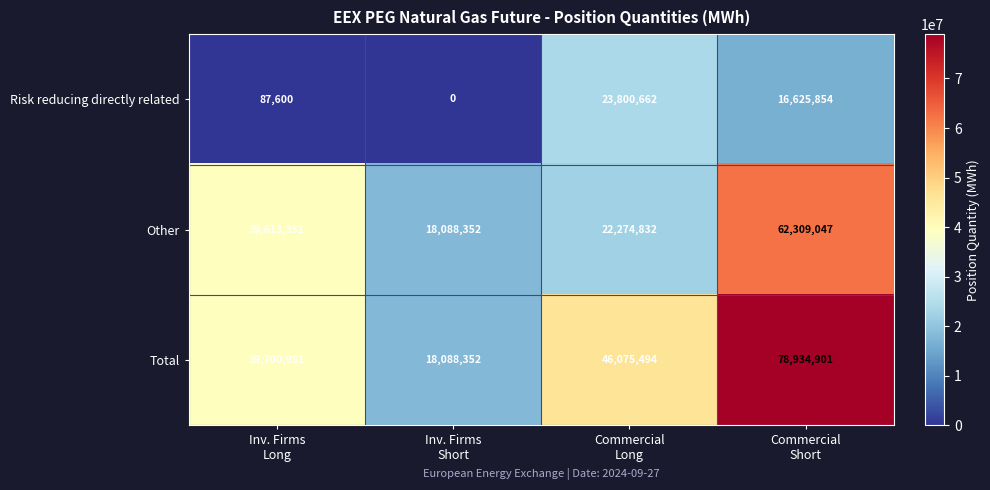

What is the greatest value displayed?

78934901